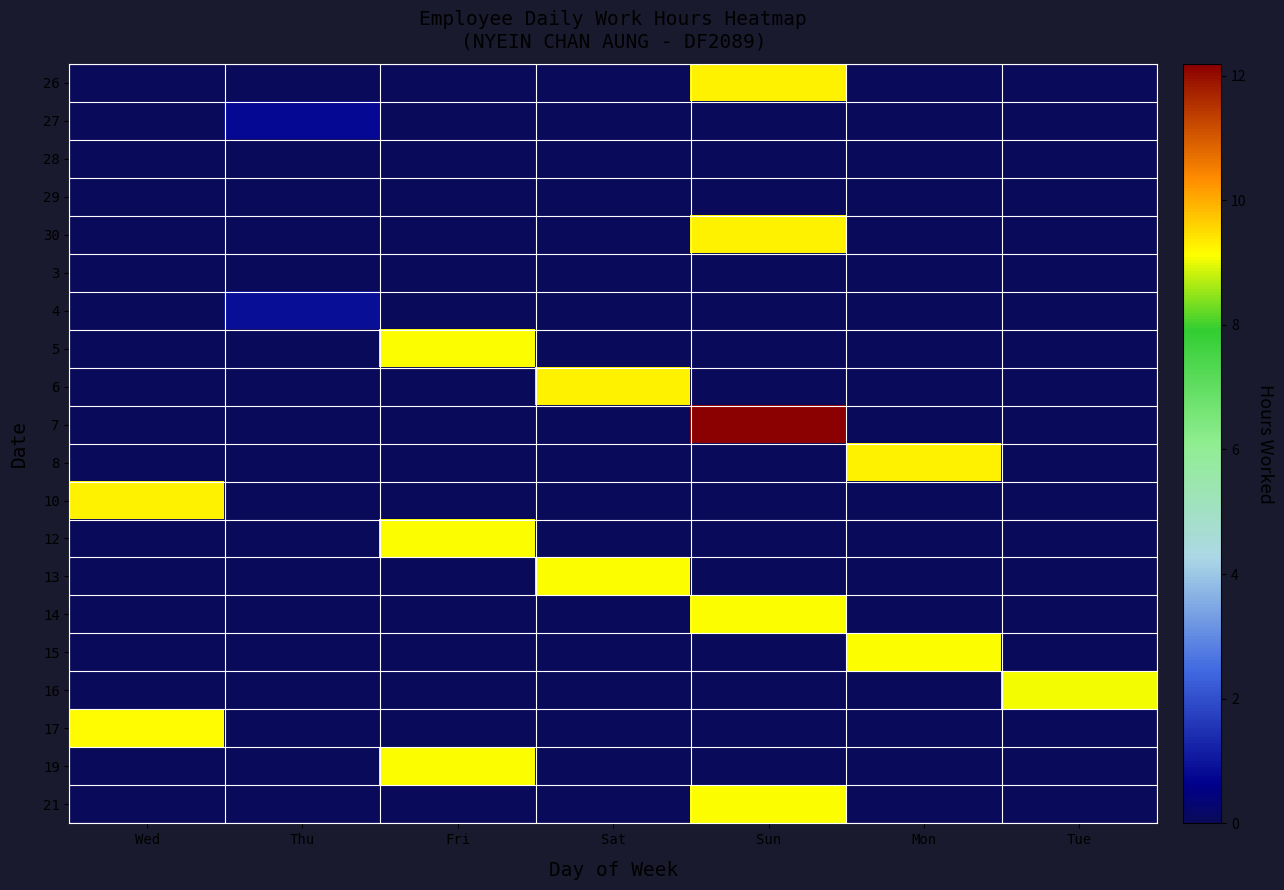

At which category is the sum across all series the highest?

Sun